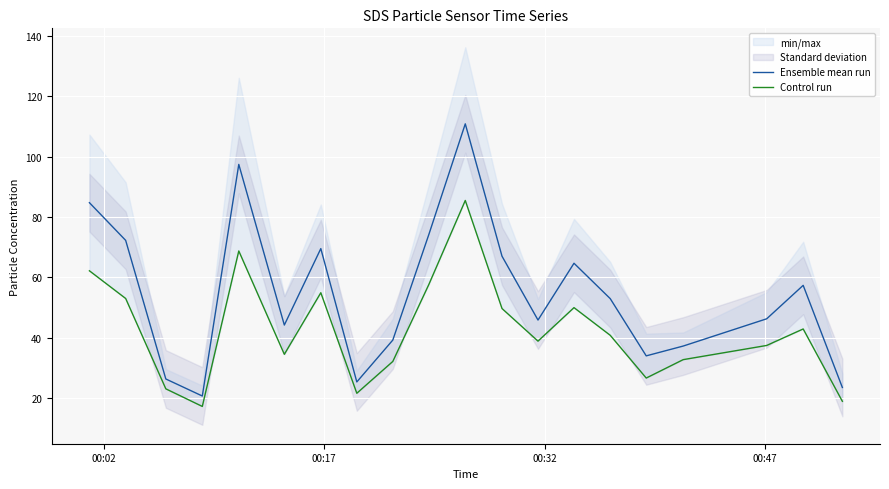

Which series has the largest range (max minus min)?

Ensemble mean run